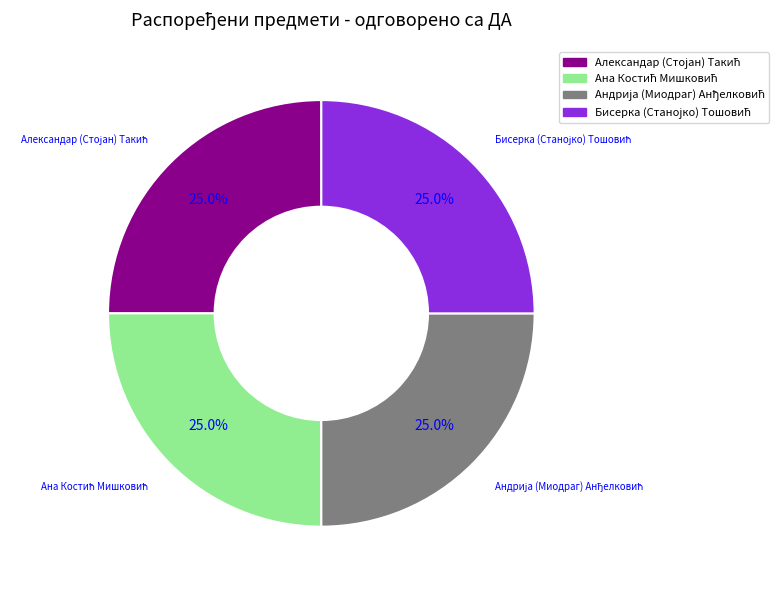

To the nearest percent, what is the average slice percentage?

25%